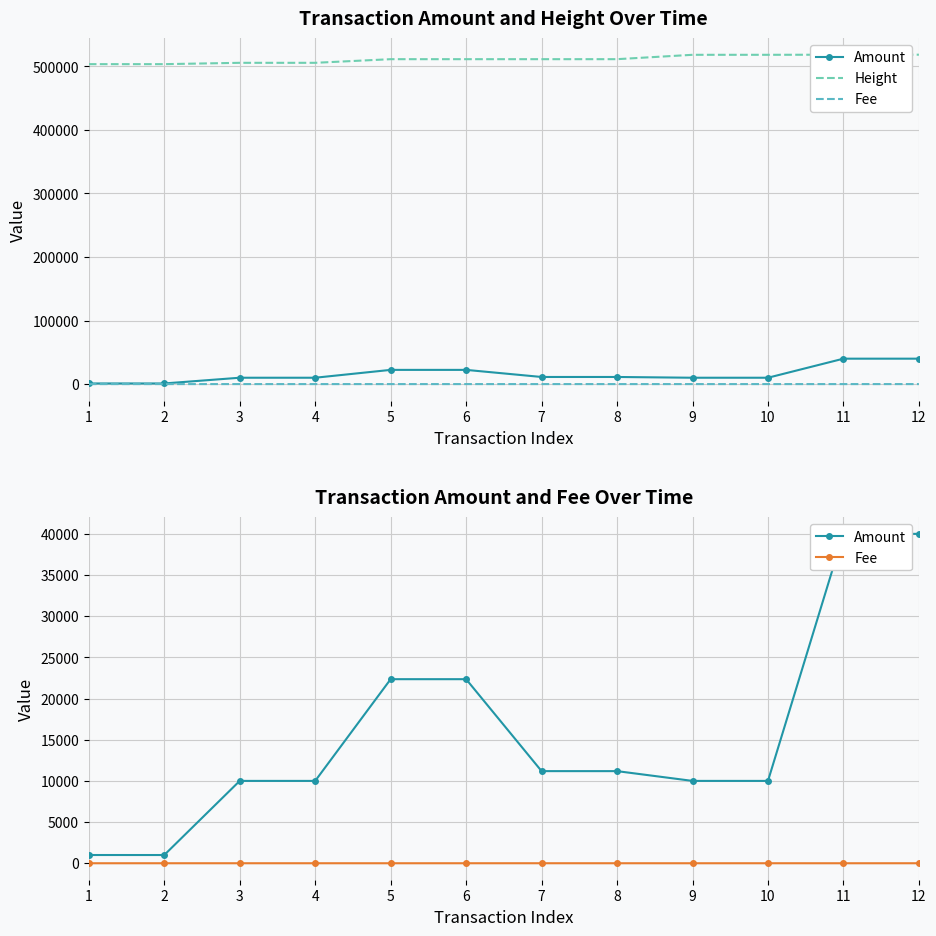

Rank the series at 1 from highest to lowest value.

Height, Amount, Fee